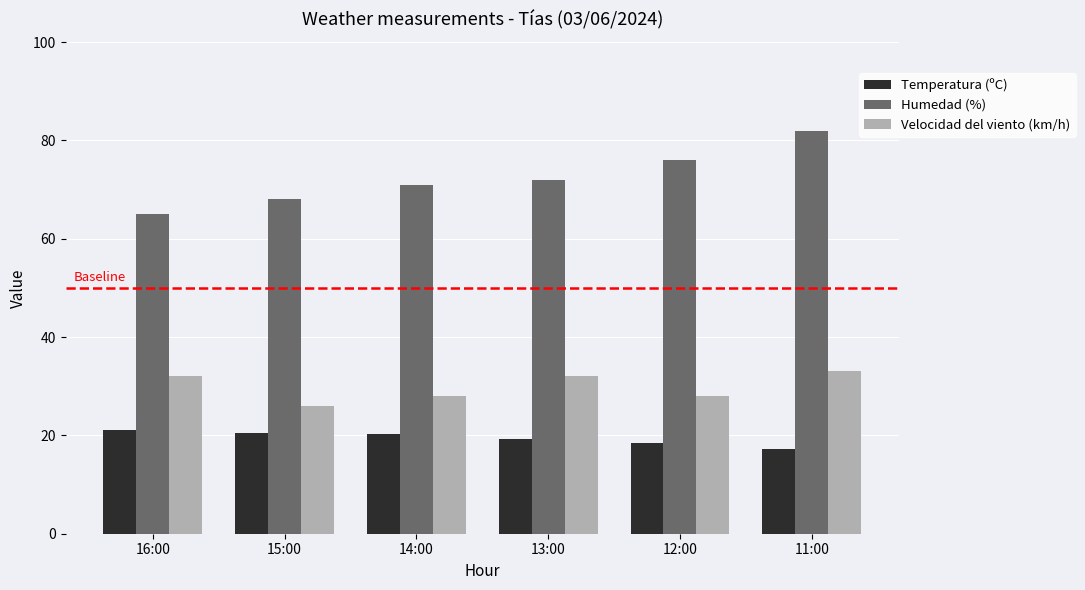

At 12:00, list the series in order from largest to smallest.

Humedad (%), Velocidad del viento (km/h), Temperatura (ºC)